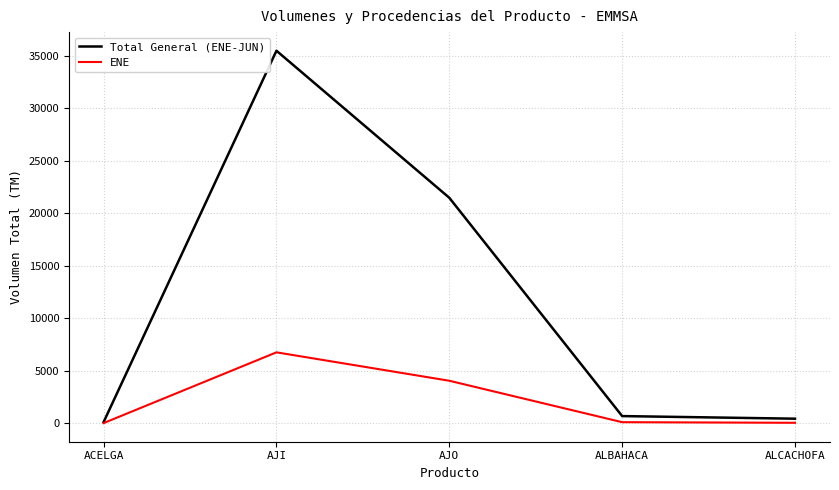

True or false: Total General (ENE-JUN) has a value of 35460 at AJI.

True